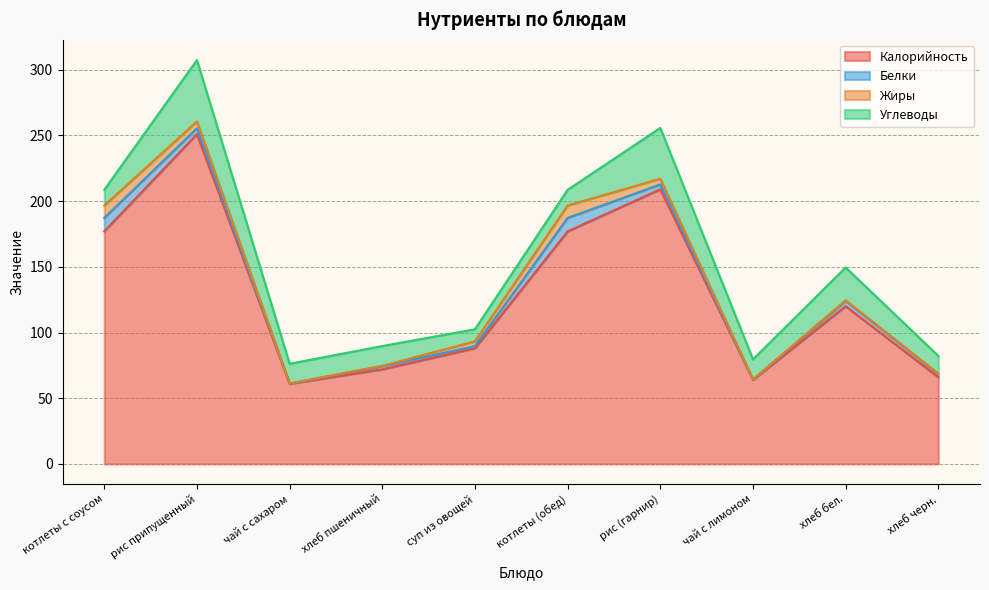

Reading left to right, list all the values displayed in this chart.

Калорийность: 177.0	251.0	61.0	72.0	88.0	177.0	209.0	64.0	120.0	66.0
Белки: 10.2	4.5	0.2	2.4	1.7	10.2	3.7	0.3	4.0	2.4
Жиры: 9.5	5.2	0.0	0.3	3.6	9.5	4.3	0.0	0.5	0.3
Углеводы: 11.9	46.7	15.0	15.0	9.2	11.9	38.7	15.2	25.0	13.5